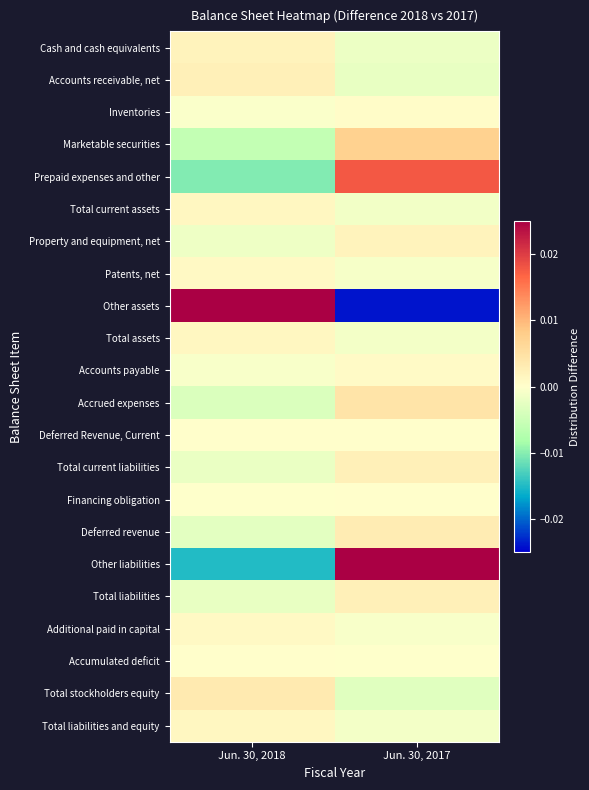

Which series has the largest range (max minus min)?

Other assets